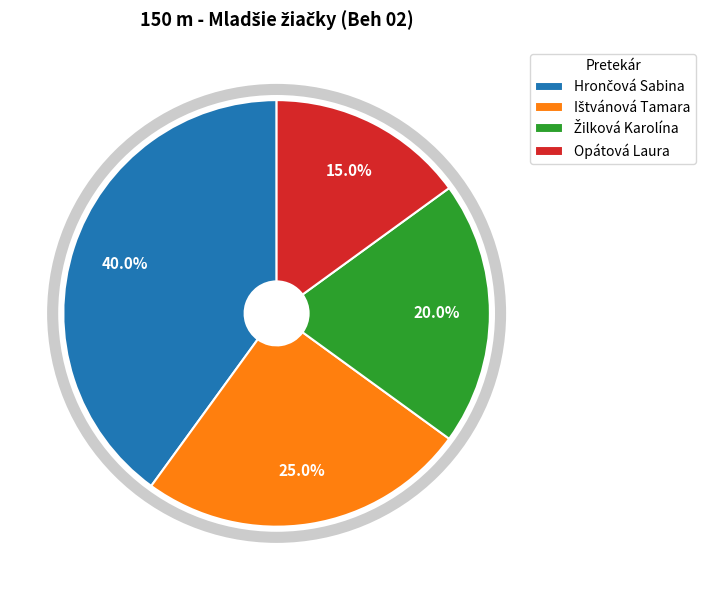

Does Opátová Laura represent more than half of the total?

No